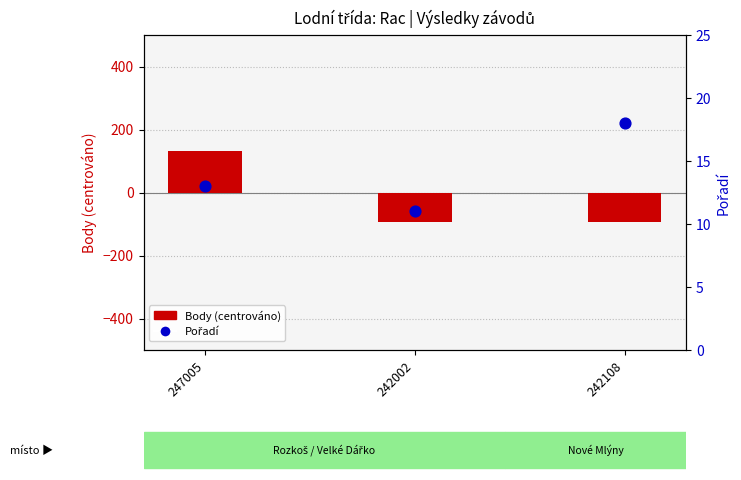

Which series reaches the minimum Y coordinate?

Body (offset -800)